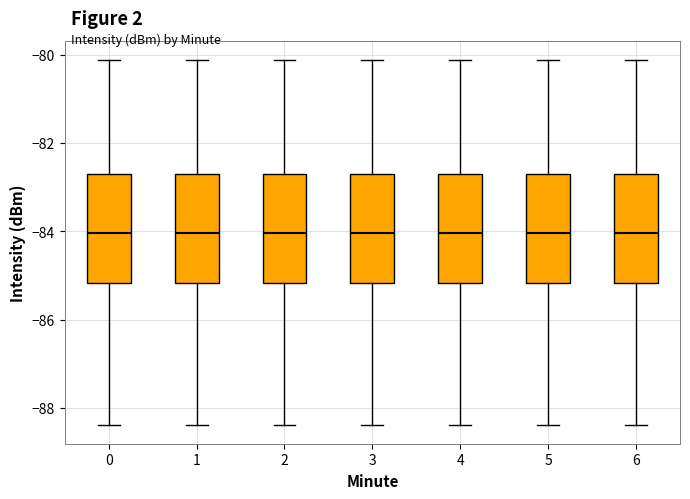

Reading left to right, read every box against the y-axis: the position of its median line, the range the box covers, and the ends of its whiskers. The values are not printed on the chart, so give them approximately, as read against the axis.

0: median -84.0, box -85.2 to -82.6, whiskers -88.4 to -80.2
1: median -84.0, box -85.2 to -82.6, whiskers -88.4 to -80.2
2: median -84.0, box -85.2 to -82.6, whiskers -88.4 to -80.2
3: median -84.0, box -85.2 to -82.6, whiskers -88.4 to -80.2
4: median -84.0, box -85.2 to -82.6, whiskers -88.4 to -80.2
5: median -84.0, box -85.2 to -82.6, whiskers -88.4 to -80.2
6: median -84.0, box -85.2 to -82.6, whiskers -88.4 to -80.2